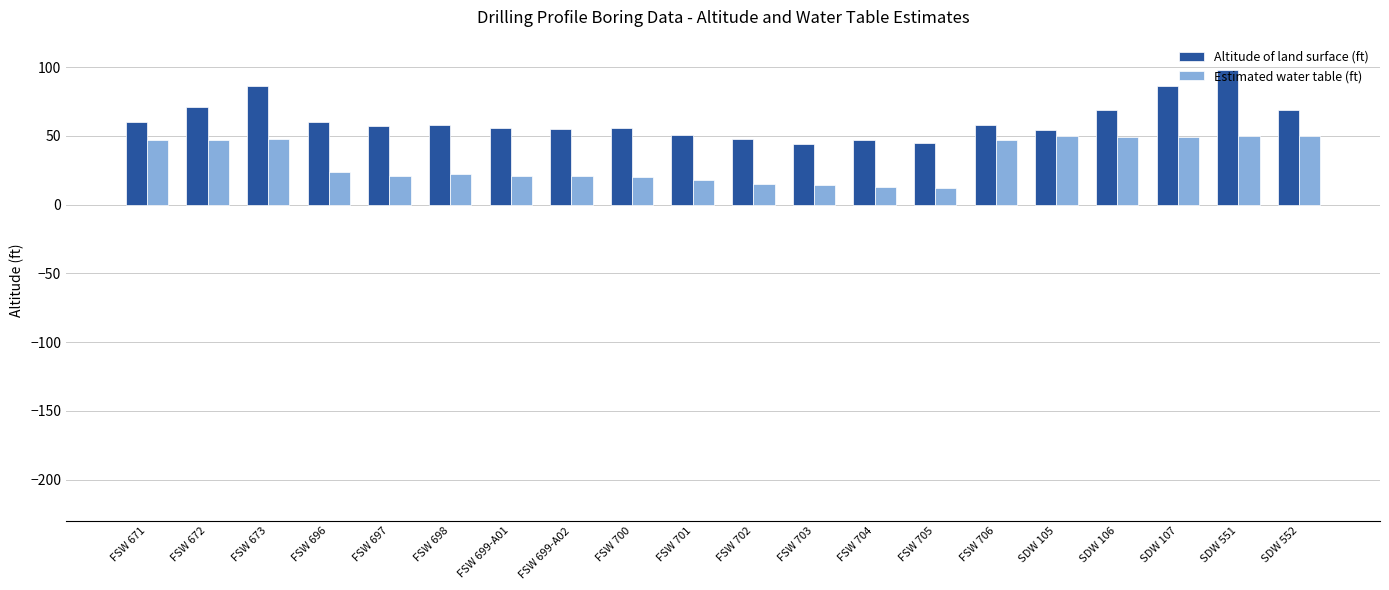

Between FSW 705 and SDW 552, which series saw the biggest shift?

Estimated water table (ft)